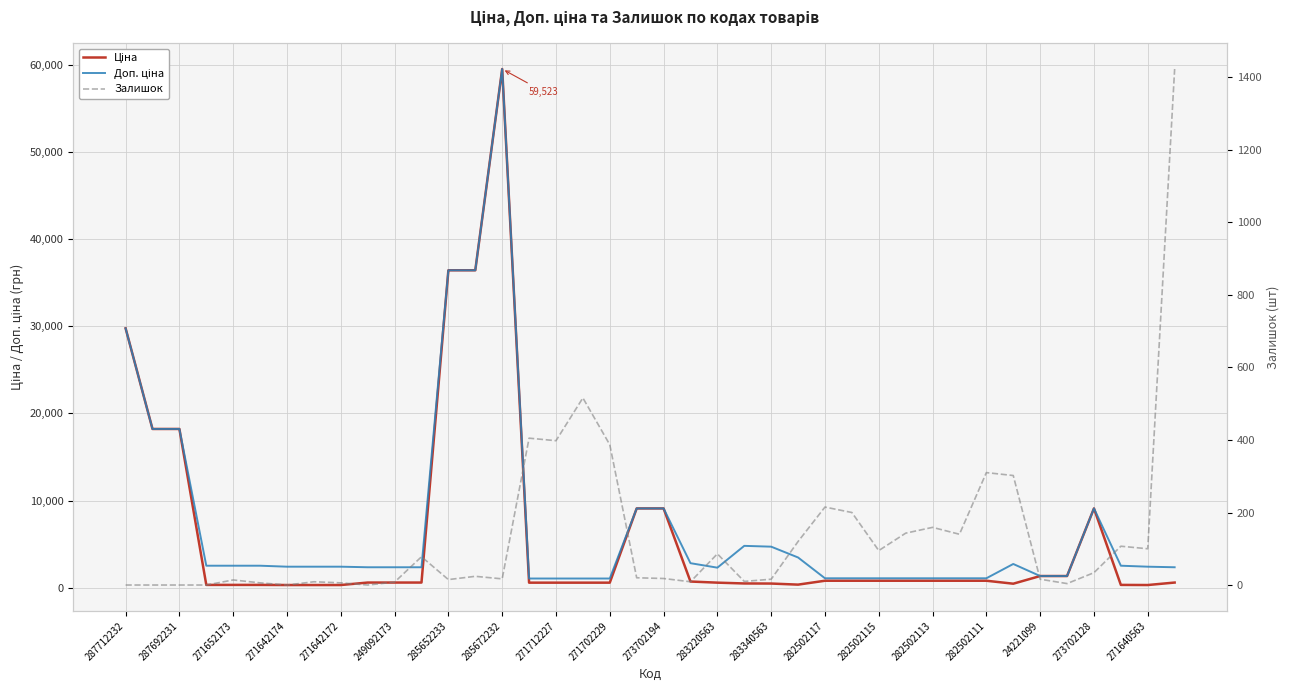

True or false: Залишок and Ціна intersect in this chart.

True